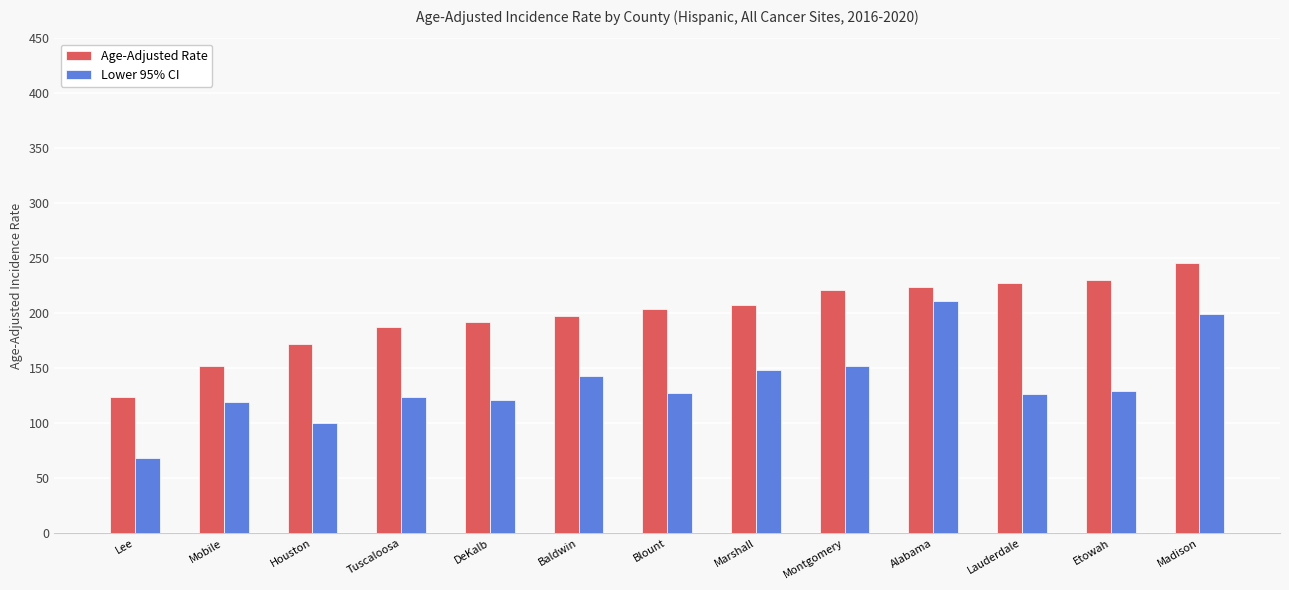

Which series has the widest spread of values?

Lower 95% CI